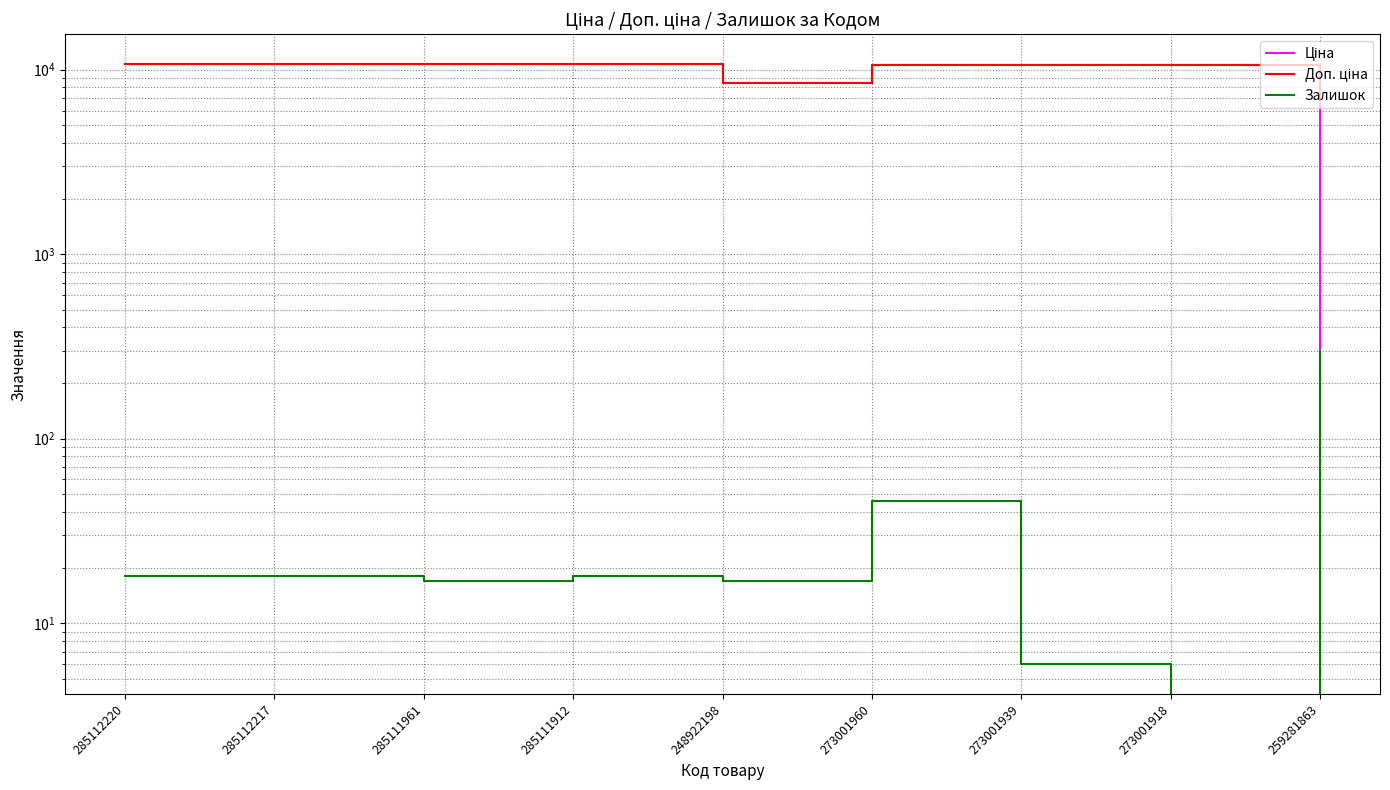

True or false: Доп. ціна and Залишок cross at least once.

False